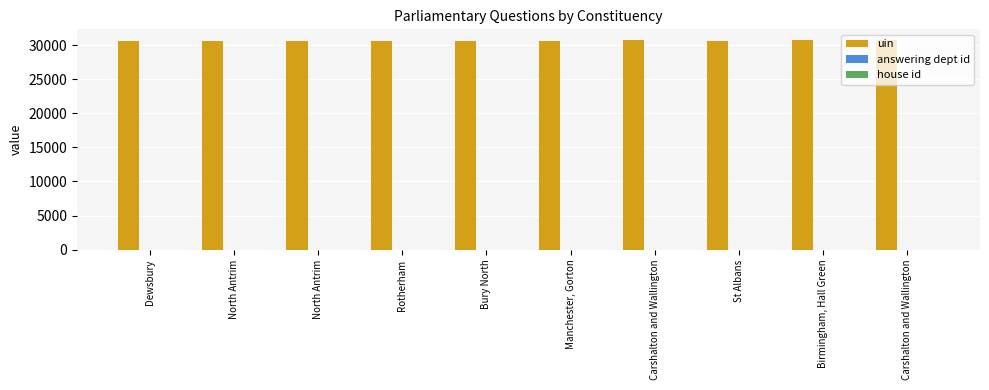

Count the number of categories in the chart.

10